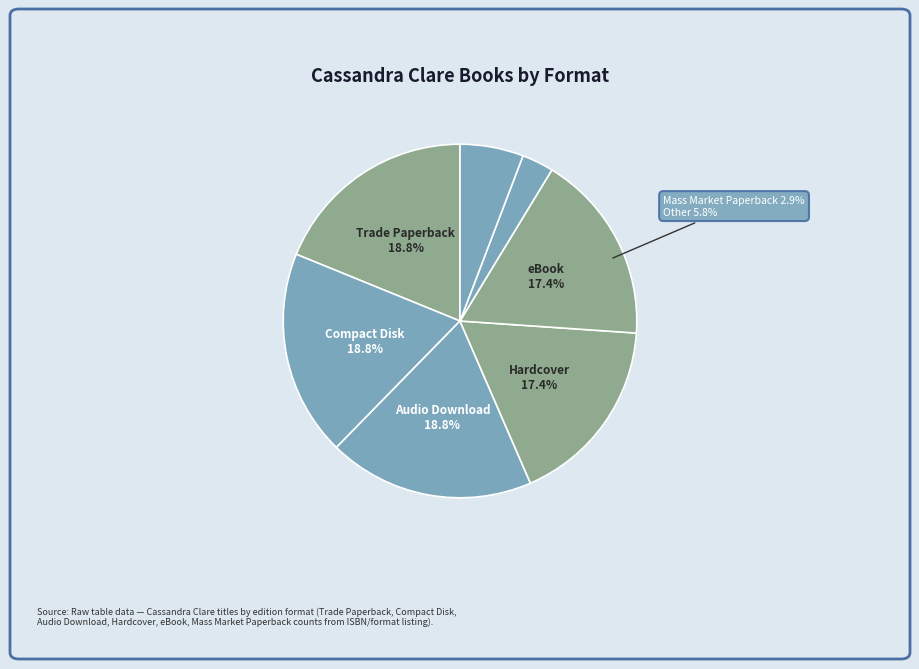

What is the change in value from Trade Paperback to Hardcover?

-1